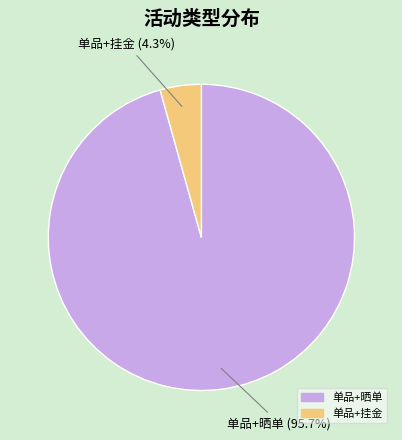

True or false: 单品+晒单 accounts for 96% of the total.

True